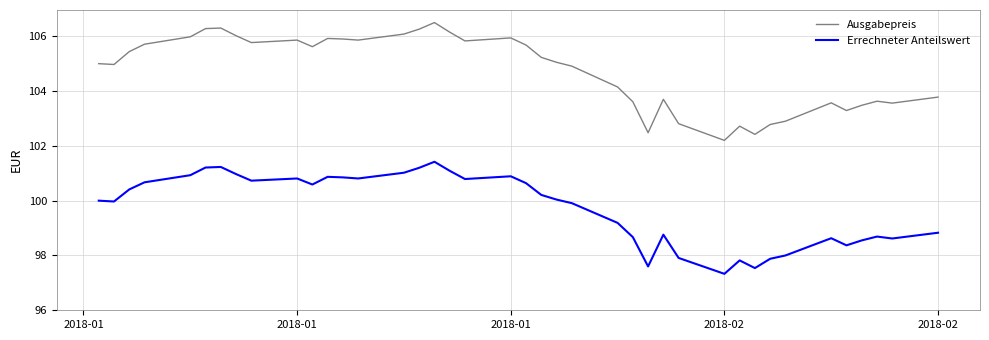

True or false: Ausgabepreis and Errechneter Anteilswert cross at least once.

False